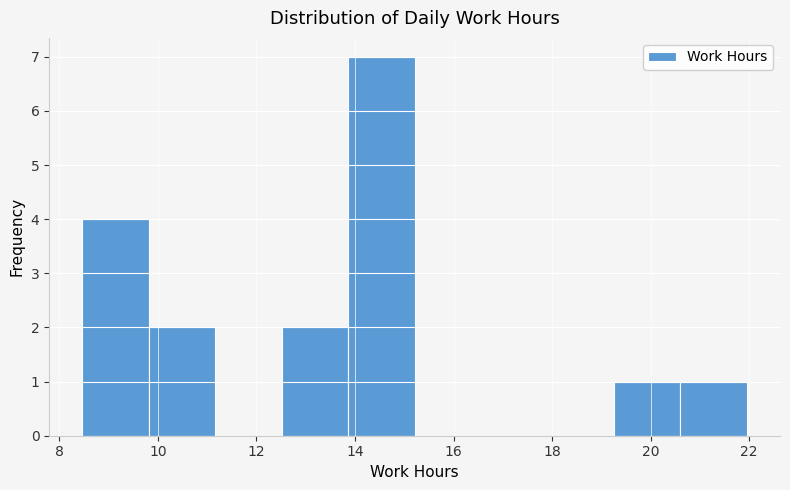

How tall is the bar that spans 8.4 to 9.8 on the x-axis? Neither the bar edges nor the heights are printed on the chart, so give them approximately, as read against the axes.

4